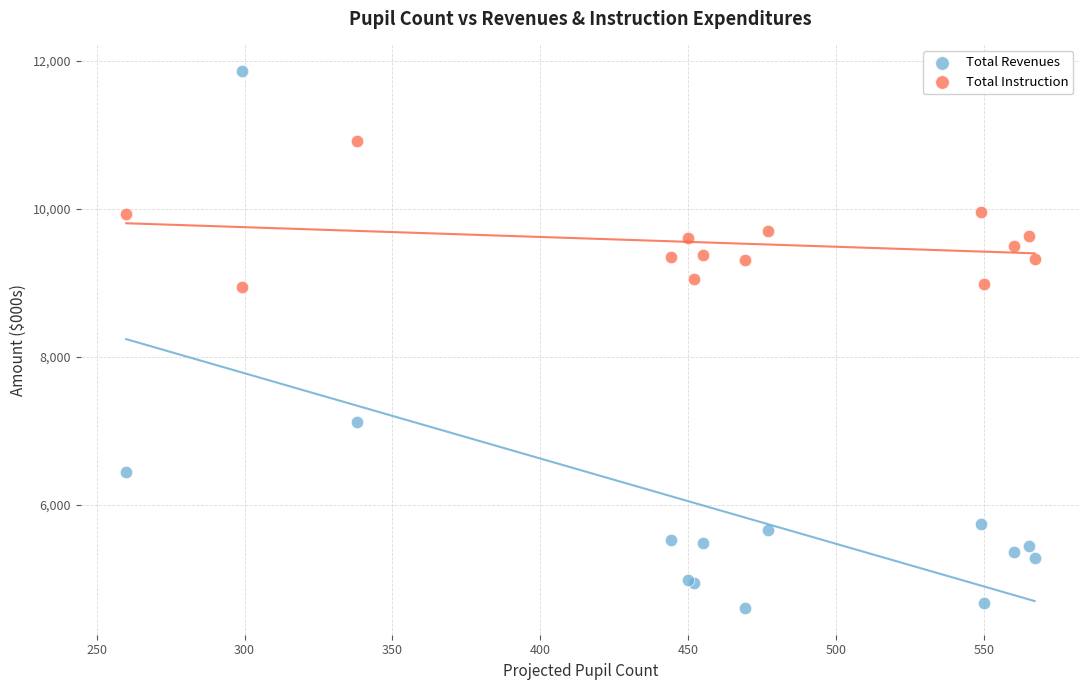

What is the X range (max minus min) for the scatter plot?

307